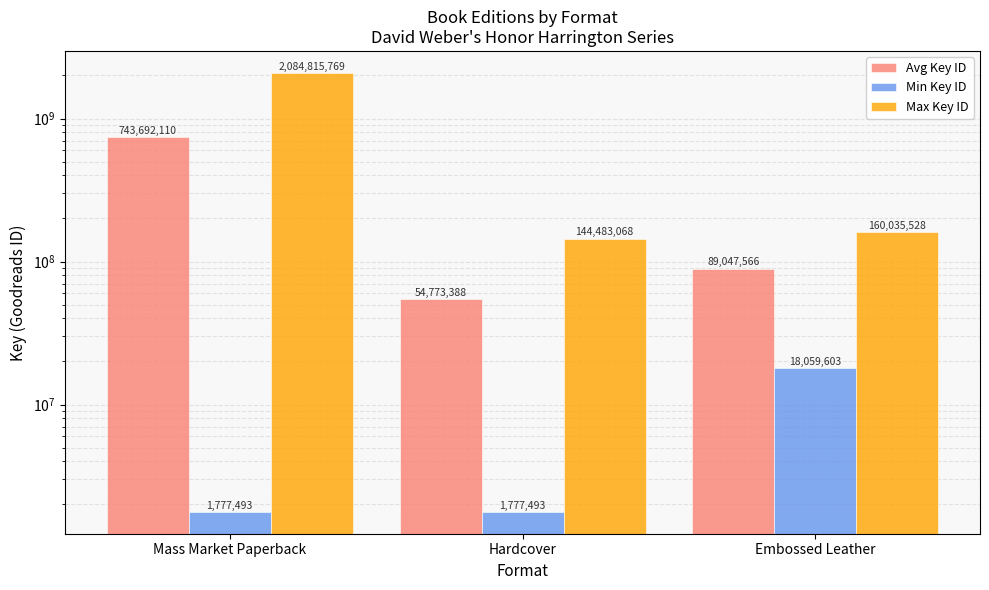

Rank the series at Embossed Leather from lowest to highest value.

Min Key ID, Avg Key ID, Max Key ID